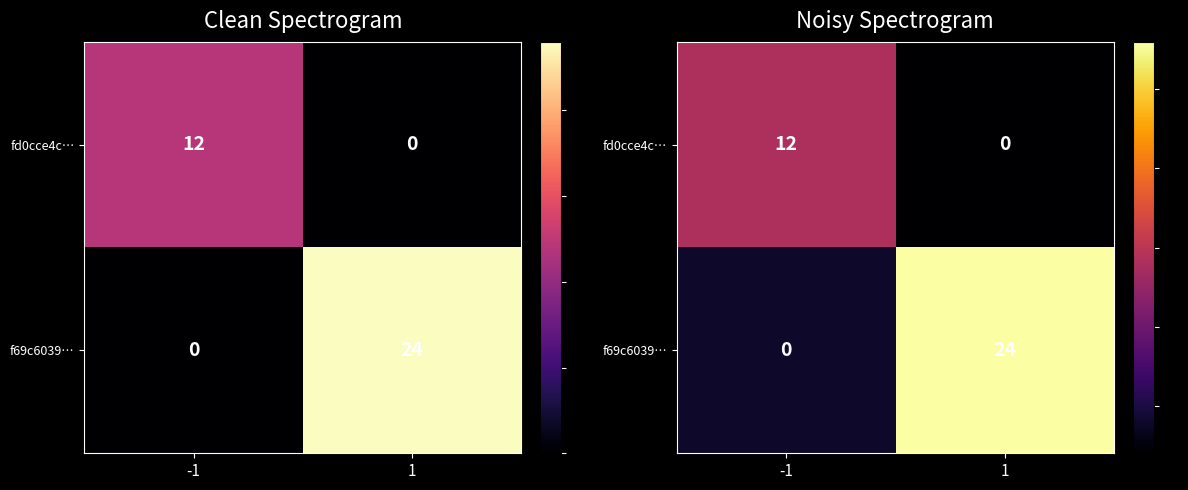

At how many categories does at least one series exceed 7?

2